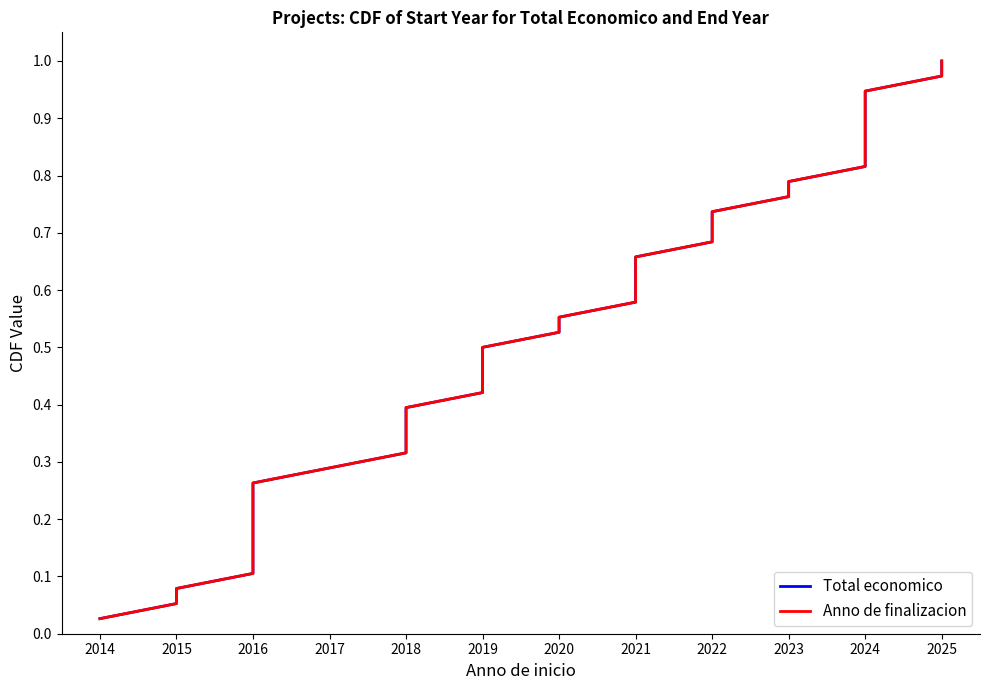

Is it true that Total economico equals 0.0 at 2014?

True